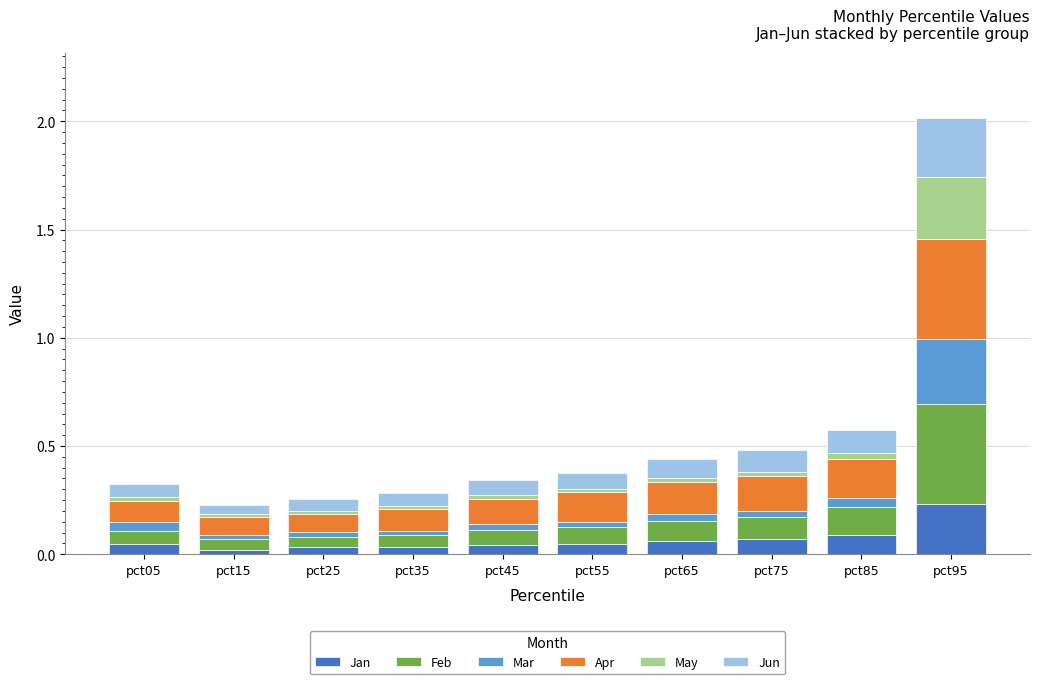

At which category is the sum across all series the highest?

pct95